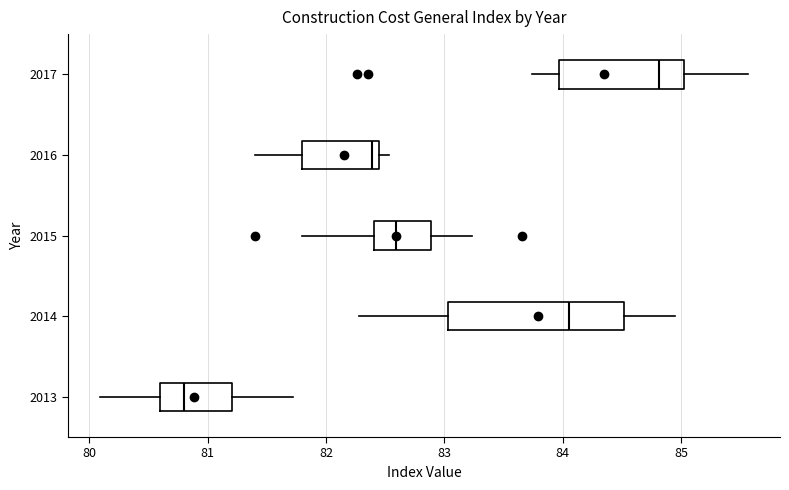

Reading bottom to top, transcribe this box plot: for each box, give where its median line is, the range the box spans, and where its two whiskers end, as read against the x-axis. The values are not printed on the chart, so give them approximately, as read against the axis.

2013: median 80.8, box 80.6 to 81.2, whiskers 80.1 to 81.7
2014: median 84.0, box 83.0 to 84.5, whiskers 82.3 to 84.9
2015: median 82.6, box 82.4 to 82.9, whiskers 81.8 to 83.2
2016: median 82.4, box 81.8 to 82.5, whiskers 81.4 to 82.5 (just right of the box's right edge)
2017: median 84.8, box 84.0 to 85.0, whiskers 83.7 to 85.6